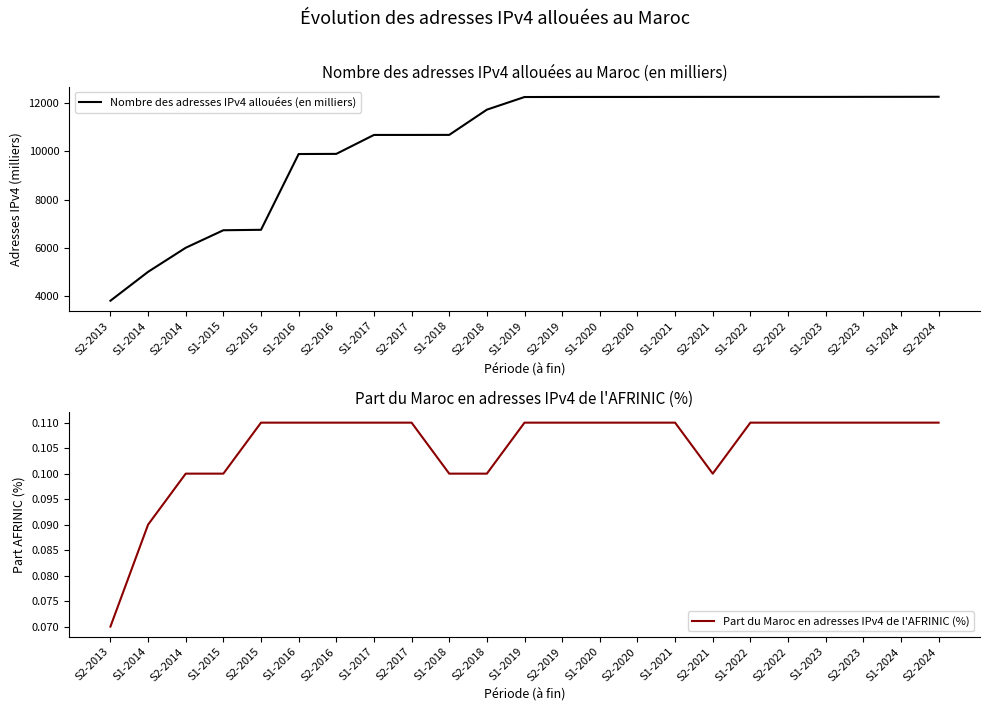

Where does the Nombre des adresses IPv4 allouées (en milliers) series first go above 12262?

S2-2019